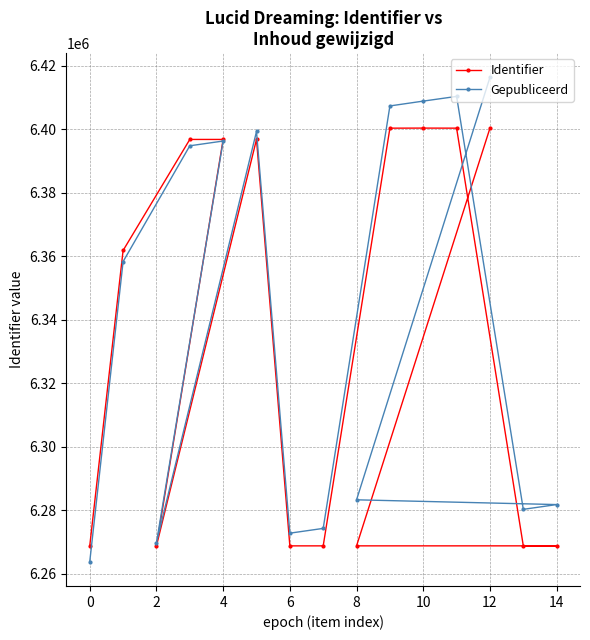

How many values in the Identifier series exceed 6361799?

7